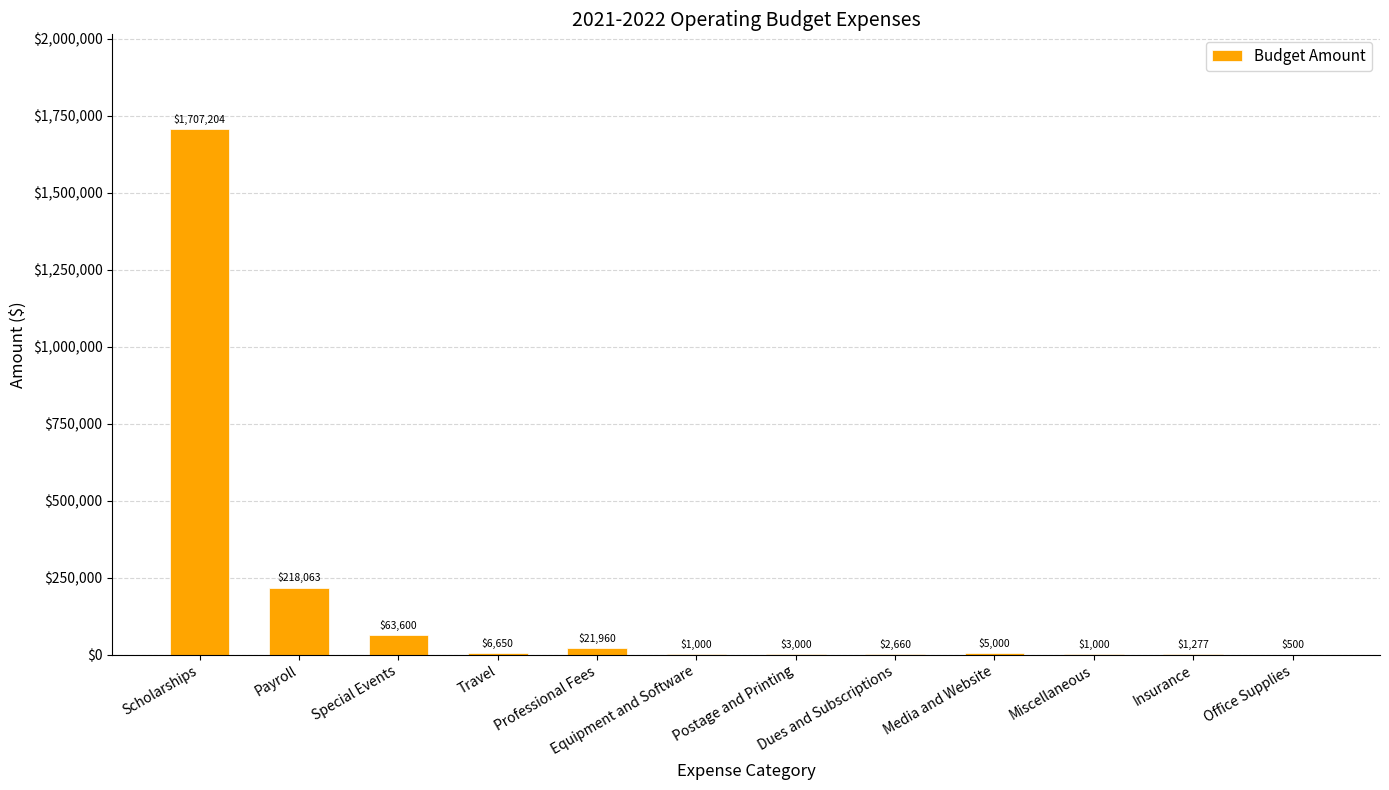

Reading left to right, transcribe all the data shown in this chart.

Scholarships=1707204	Payroll=218063	Special Events=63600	Travel=6650	Professional Fees=21960	Equipment and Software=1000	Postage and Printing=3000	Dues and Subscriptions=2660	Media and Website=5000	Miscellaneous=1000	Insurance=1277	Office Supplies=500